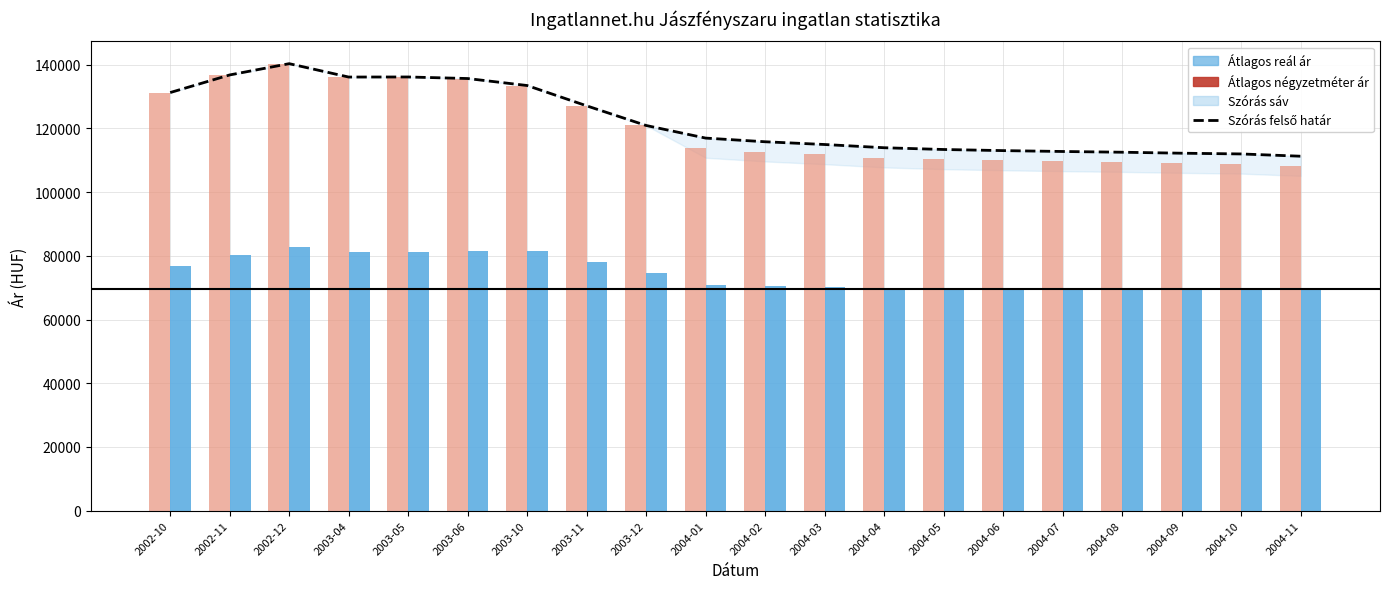

Which series changed the most between 2003-05 and 2003-11?

Szórás felső határ